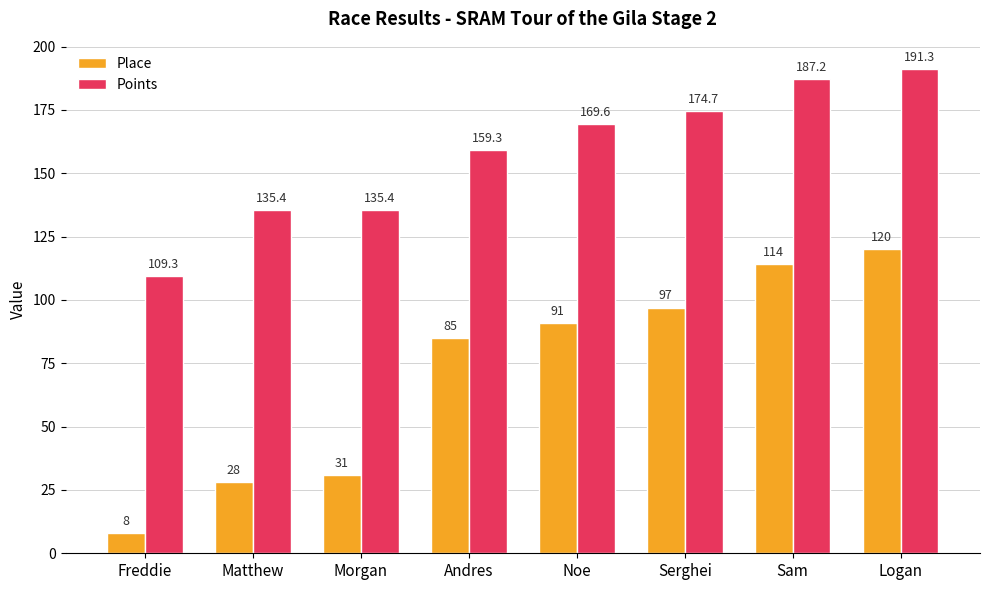

How many bars are there in total?

16